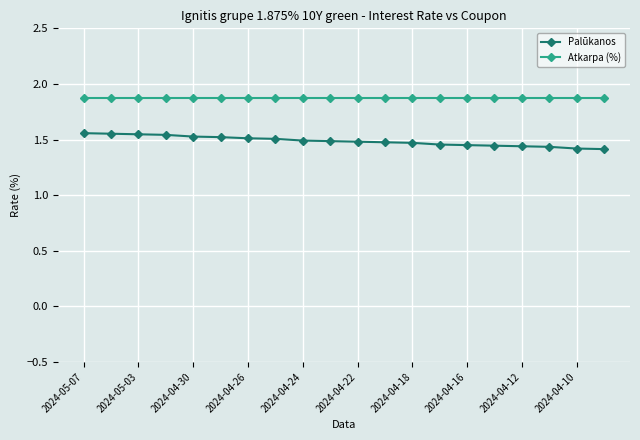

What is the sum of all Atkarpa (%) values?

37.5